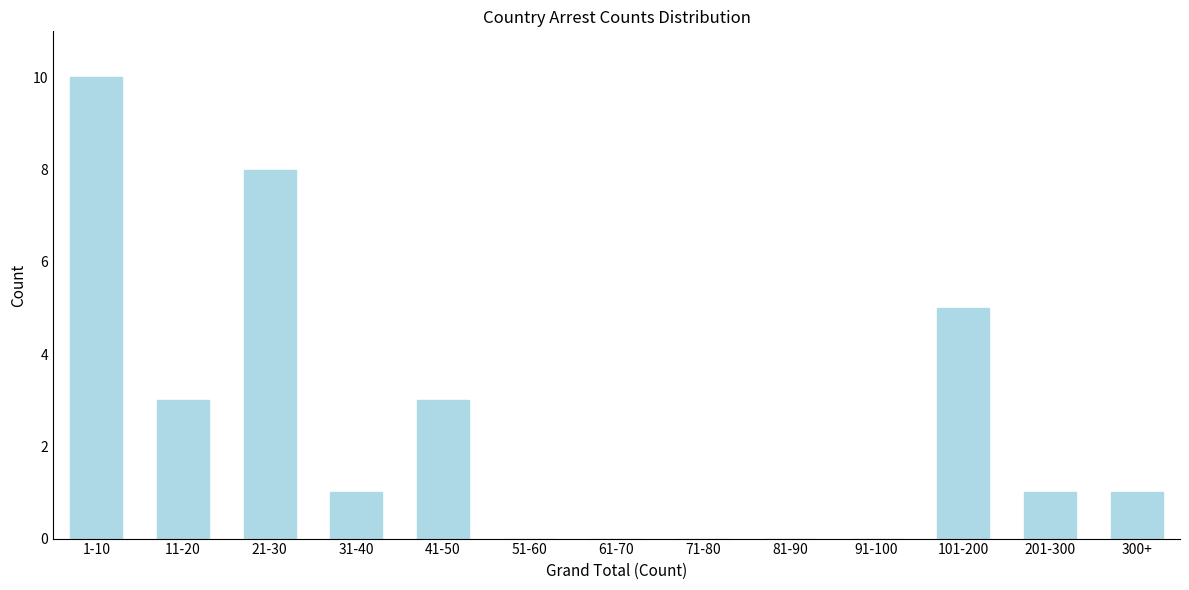

Reading right to left, extract all data points from this chart.

300+=1	201-300=1	101-200=5	91-100=0	81-90=0	71-80=0	61-70=0	51-60=0	41-50=3	31-40=1	21-30=8	11-20=3	1-10=10